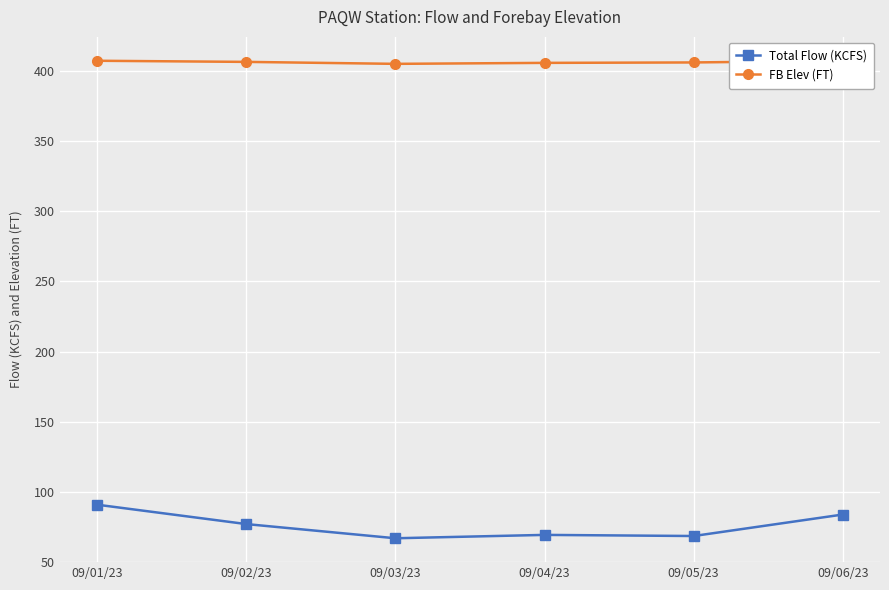

What is the label of the 4th point from the right?

09/03/23